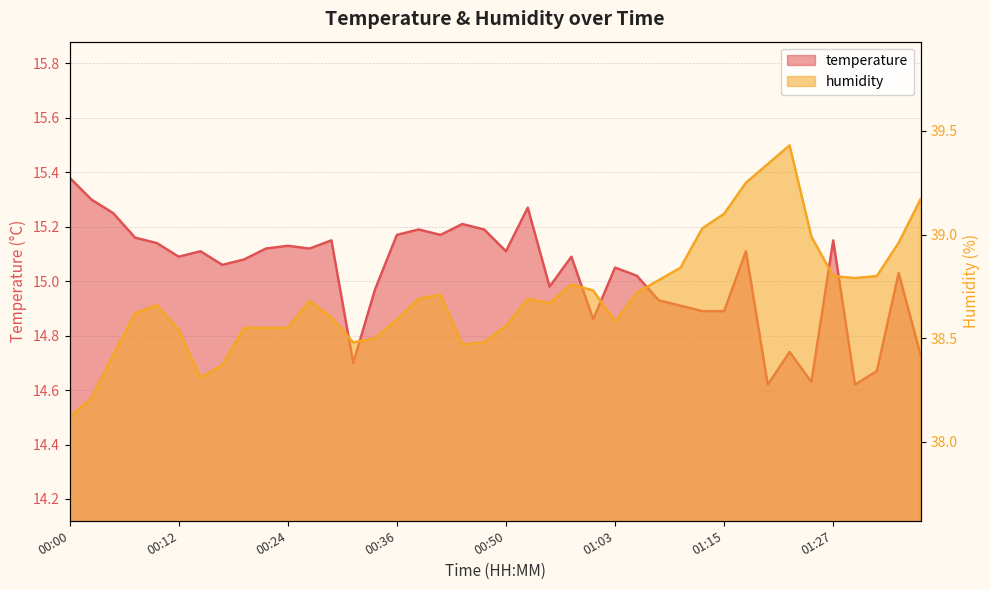

How many lines are shown in the chart?

2